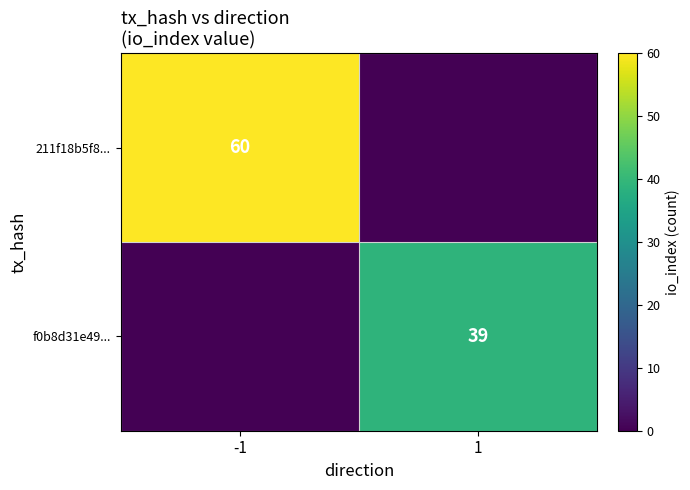

Is it true that f0b8d31e49... equals 62 at 1?

False